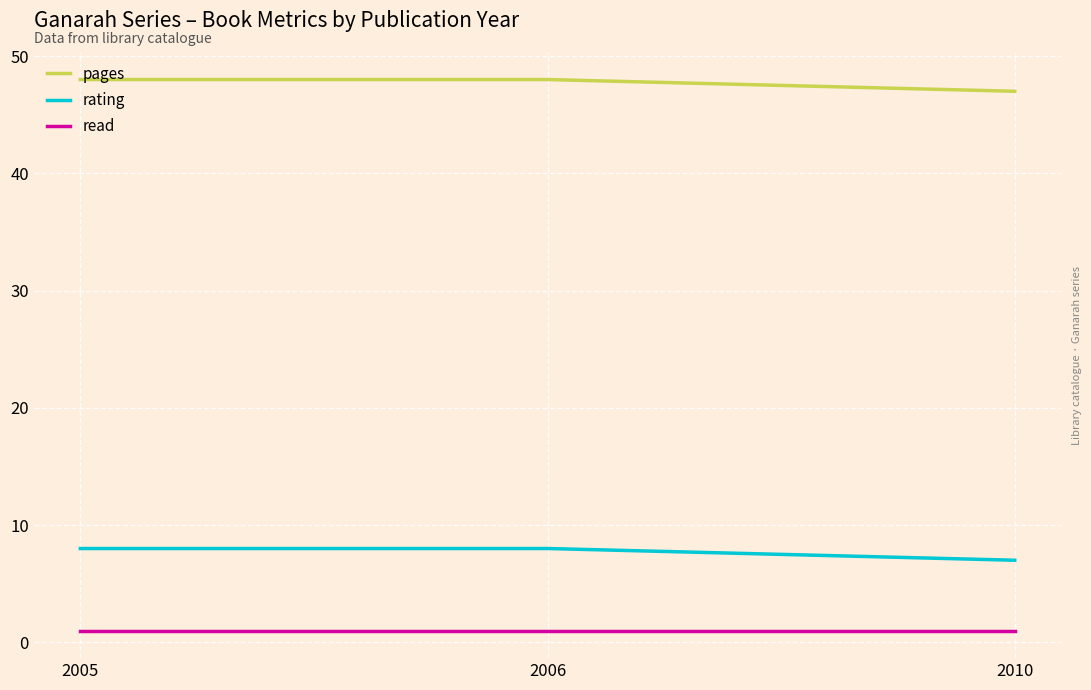

What are all the series names shown in the legend?

pages, rating, read